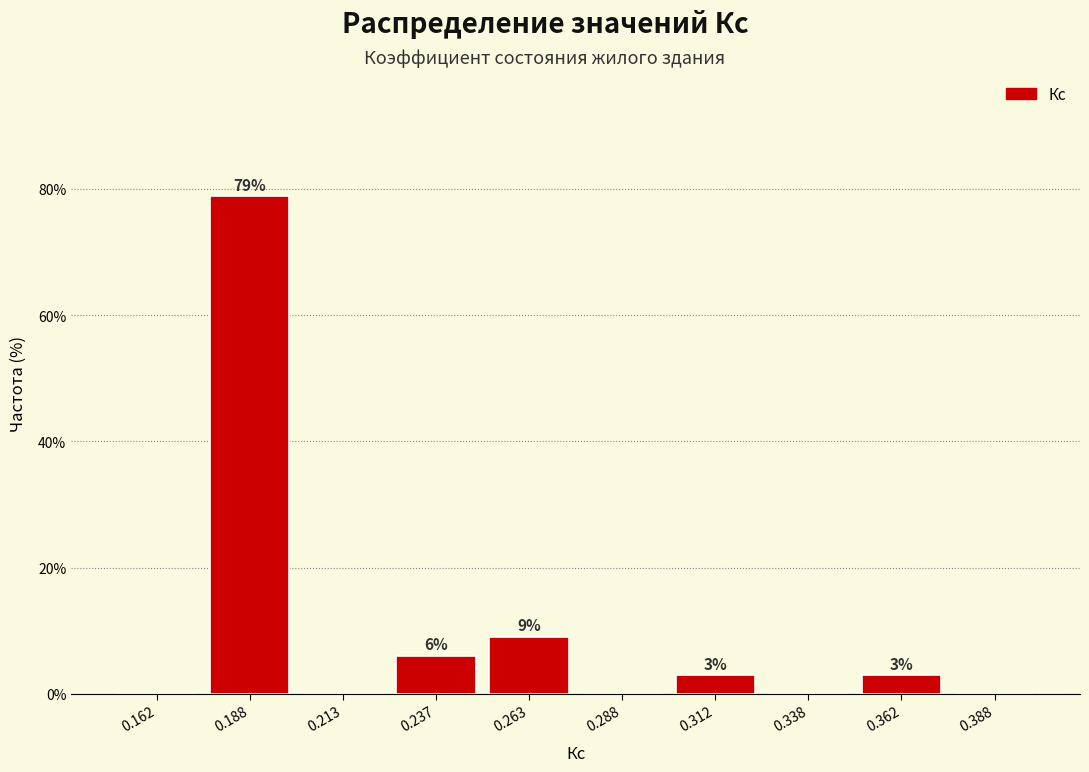

Which range on the x-axis has the tallest bar?

0.175 to 0.200